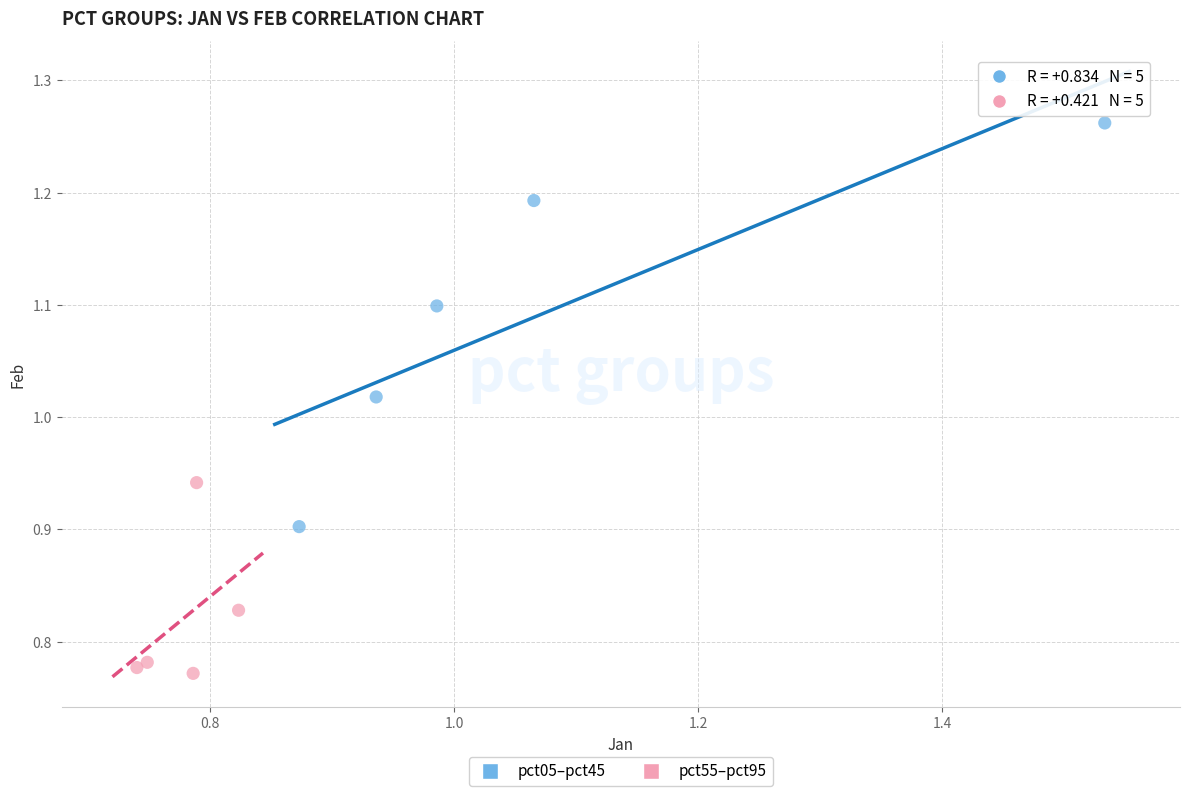

Which series reaches the minimum Y coordinate?

pct55–pct95